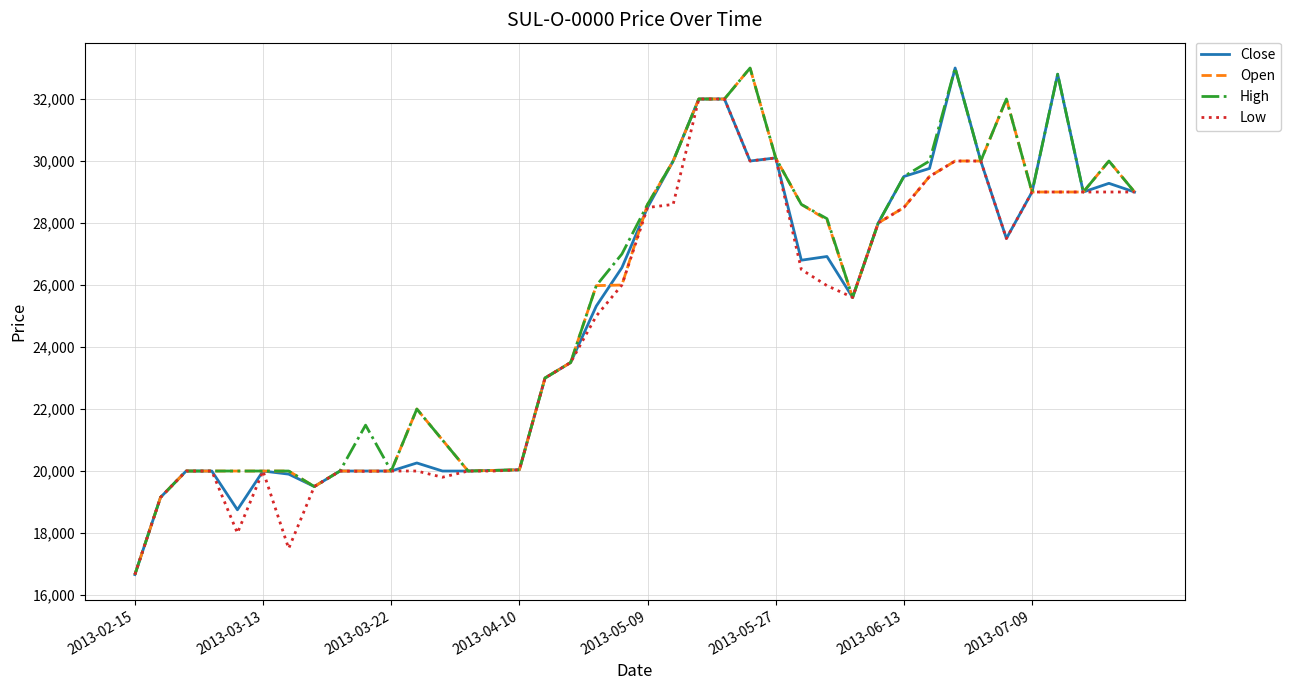

What is the smallest value displayed?

16660